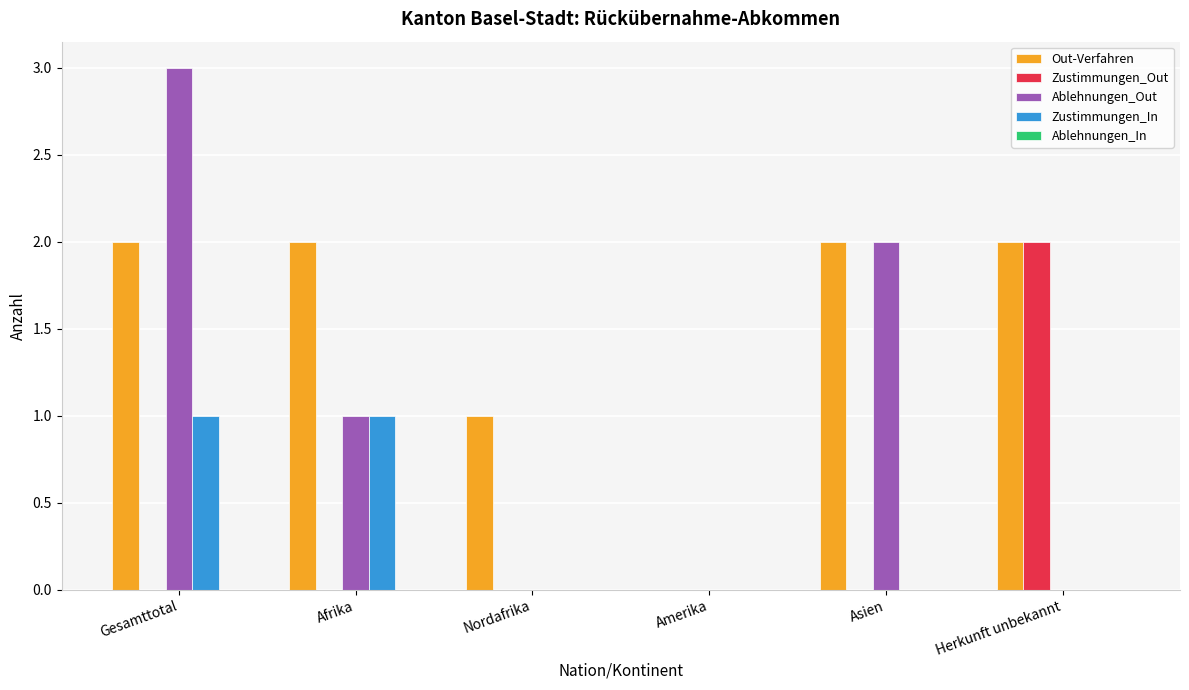

Are the bars grouped side by side (vs. stacked)?

Yes